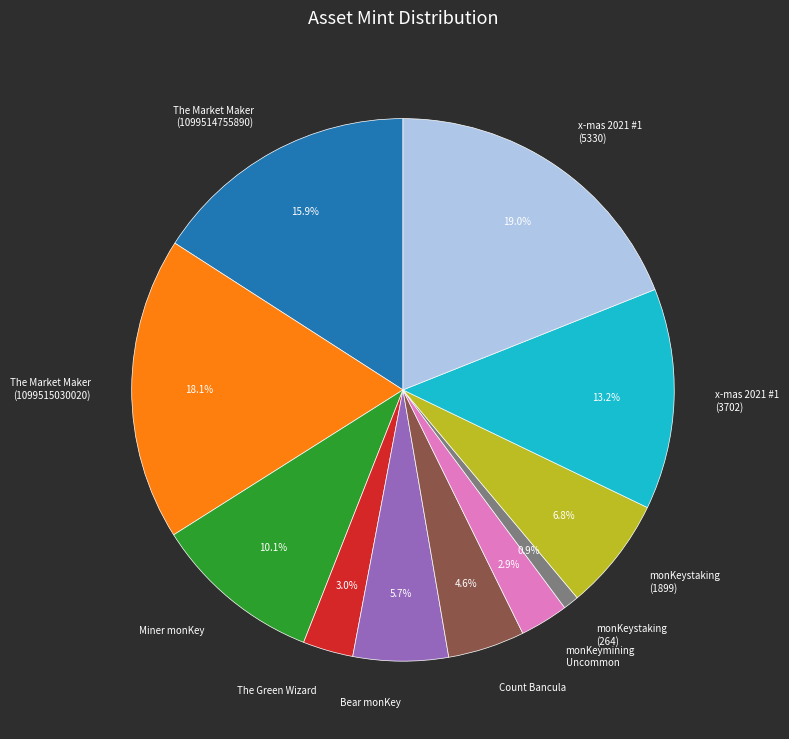

Which slice is the largest?

x-mas 2021 #1 (5330)